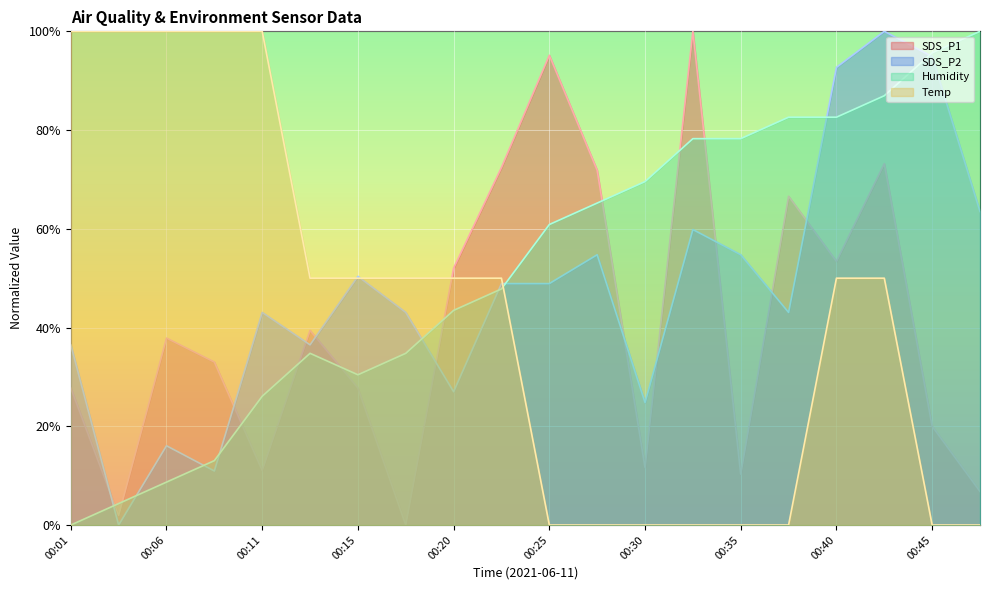

Read the Temp value at 00:06.

1.0